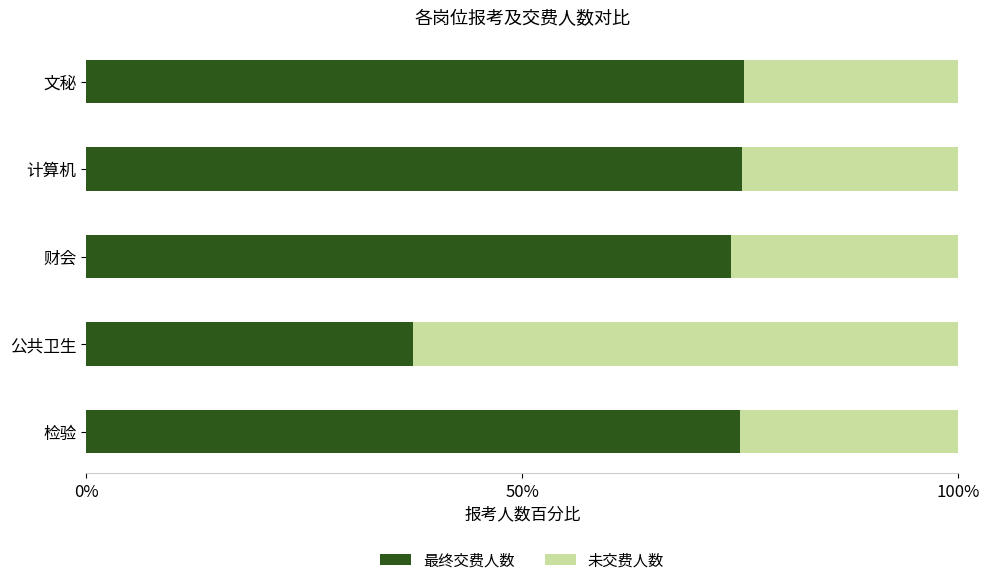

What is the sum of all 最终交费人数 values?

337.1